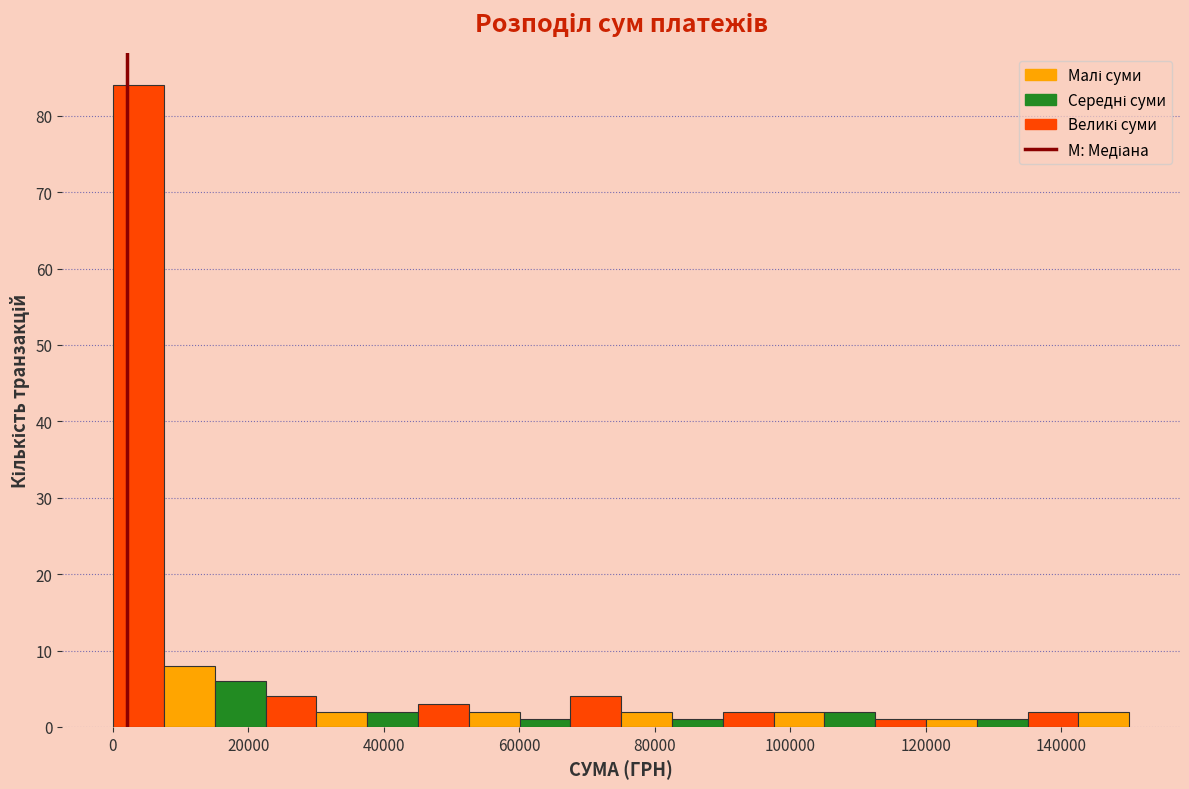

Around what value on the x-axis is the tallest bar? Give the approximate position of its centre, as read against the axis.

4000